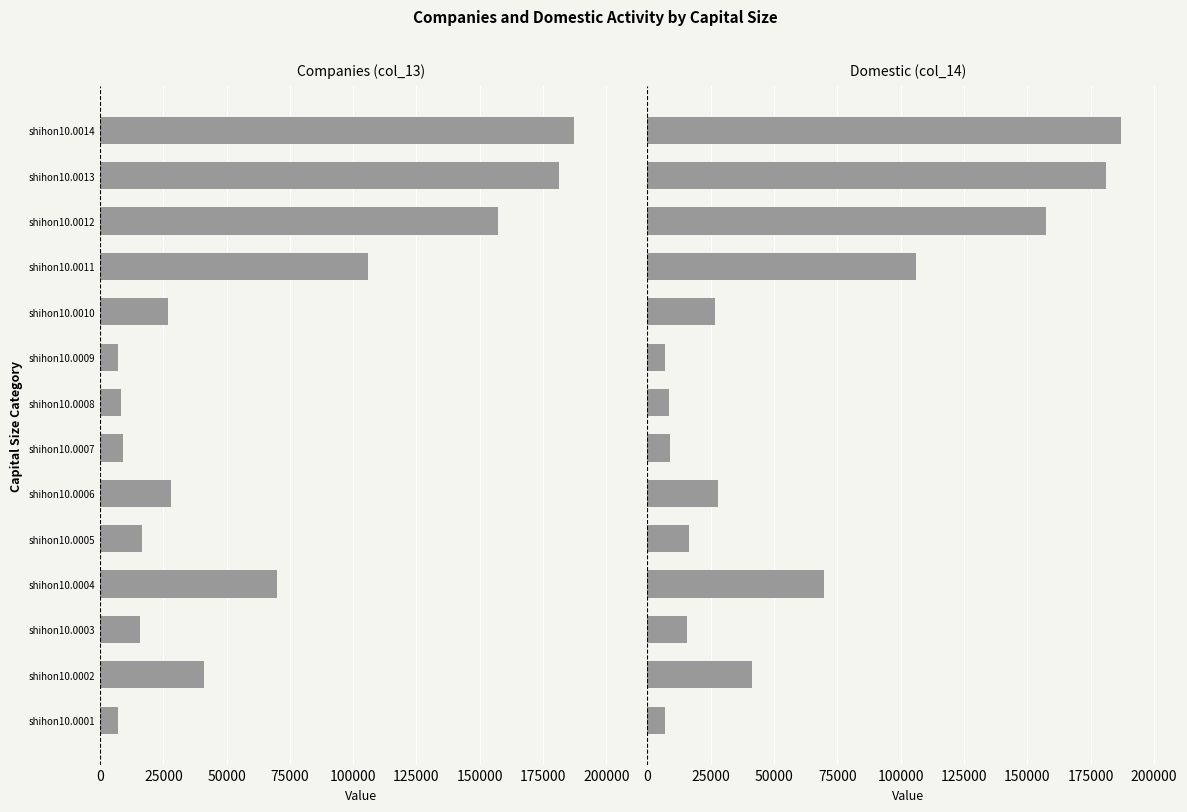

Which series has the widest spread of values?

Companies (col_13)